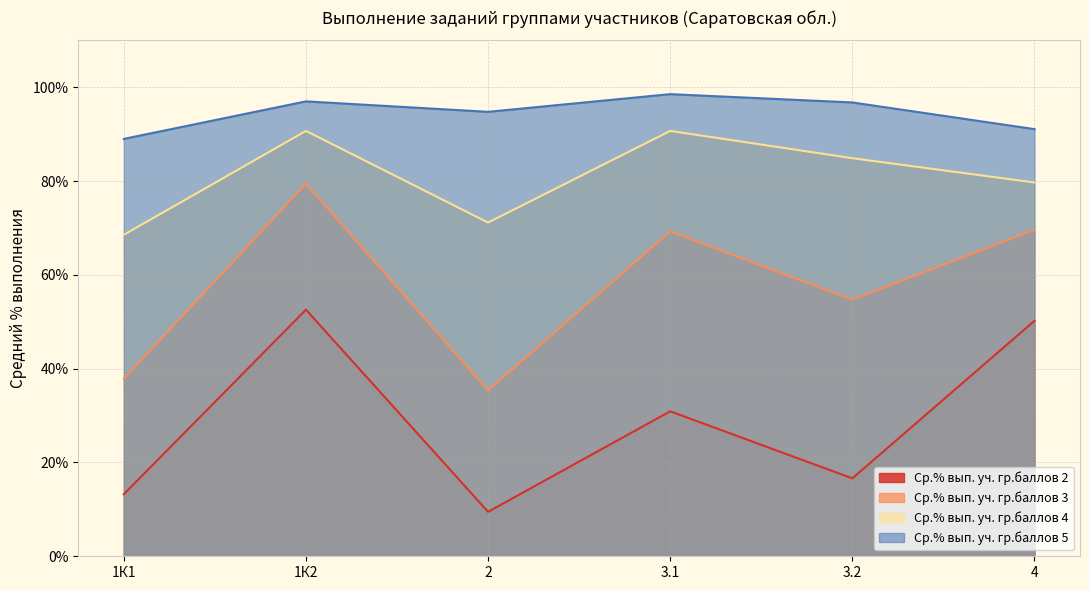

Reading right to left, extract all data points from this chart.

Ср.% вып. уч. гр.баллов 2: 4=50.2	3.2=16.6	3.1=30.9	2=9.5	1К2=52.6	1К1=13.2
Ср.% вып. уч. гр.баллов 3: 4=69.6	3.2=54.7	3.1=69.3	2=35.4	1К2=79.5	1К1=37.9
Ср.% вып. уч. гр.баллов 4: 4=79.7	3.2=84.9	3.1=90.7	2=71.2	1К2=90.7	1К1=68.5
Ср.% вып. уч. гр.баллов 5: 4=91.1	3.2=96.8	3.1=98.5	2=94.8	1К2=97.0	1К1=89.0